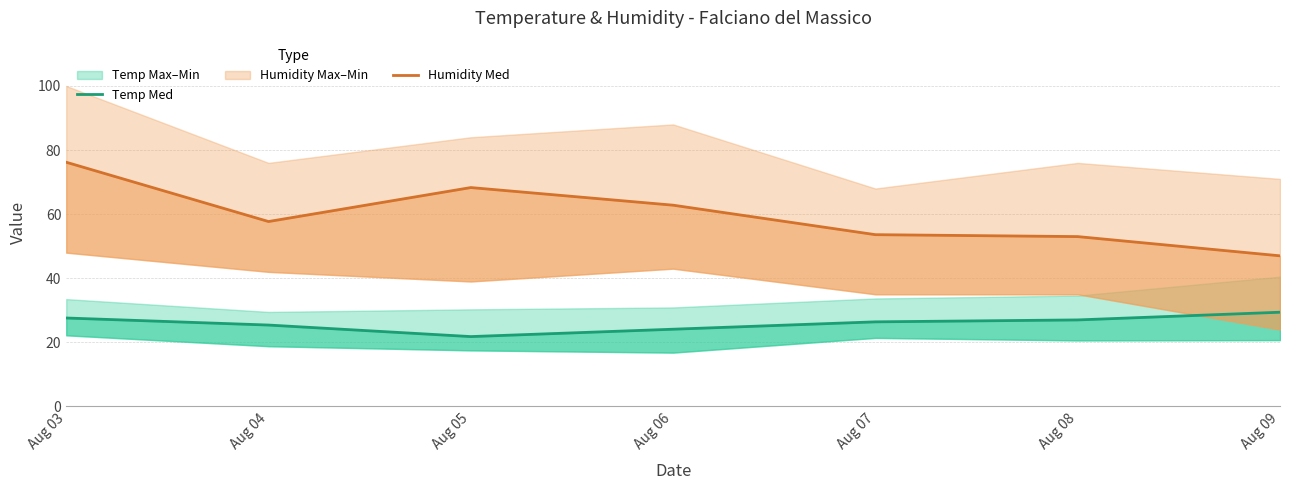

True or false: Humidity Med and Temp Med cross at least once.

False